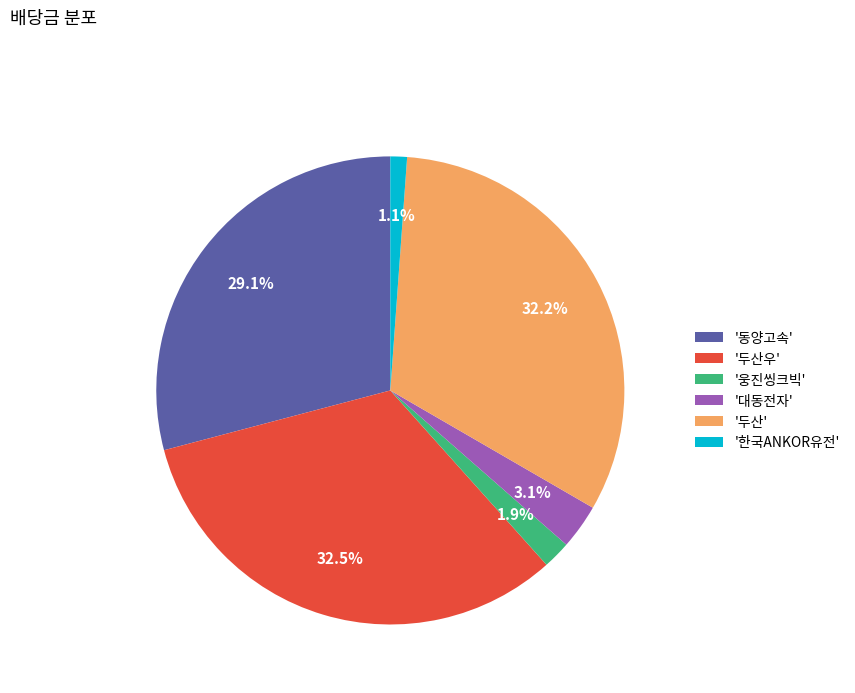

Which slice is the smallest?

'한국ANKOR유전'